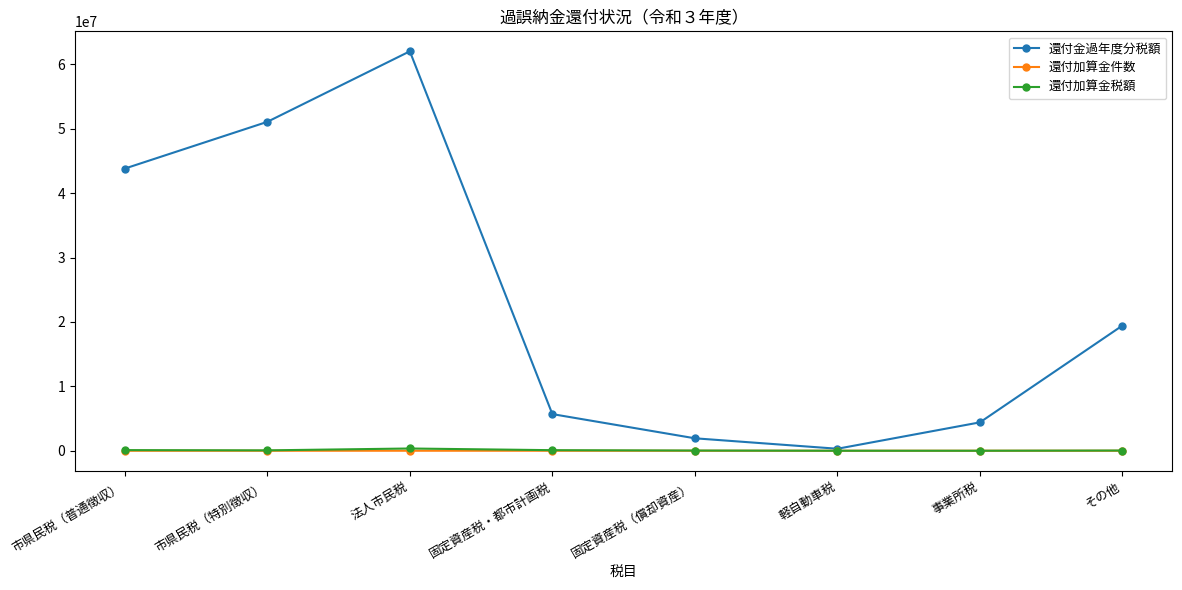

Does the chart display data point markers on the line(s)?

Yes